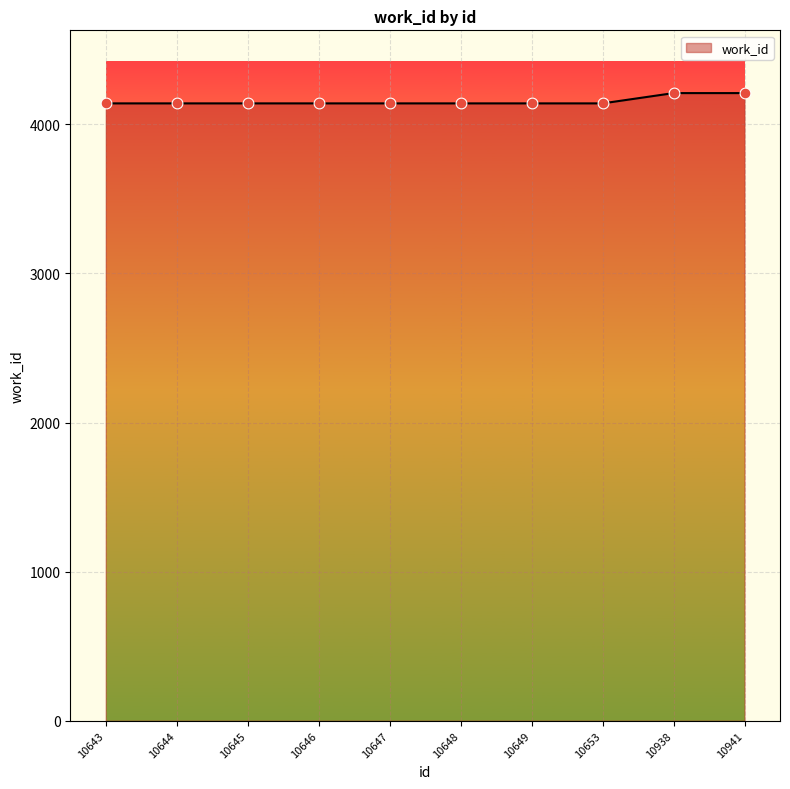

What is the ratio of the value at 10647 to the value at 10938?

1.0